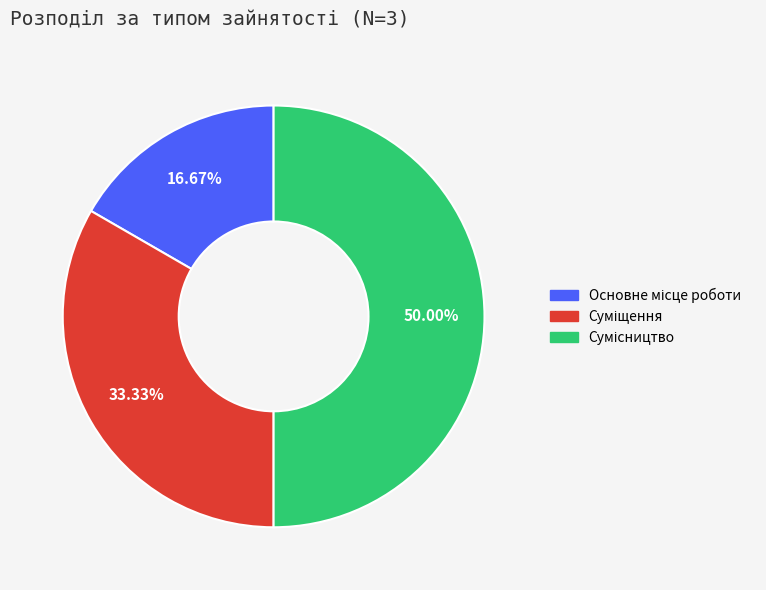

How many slices are in this pie chart?

3